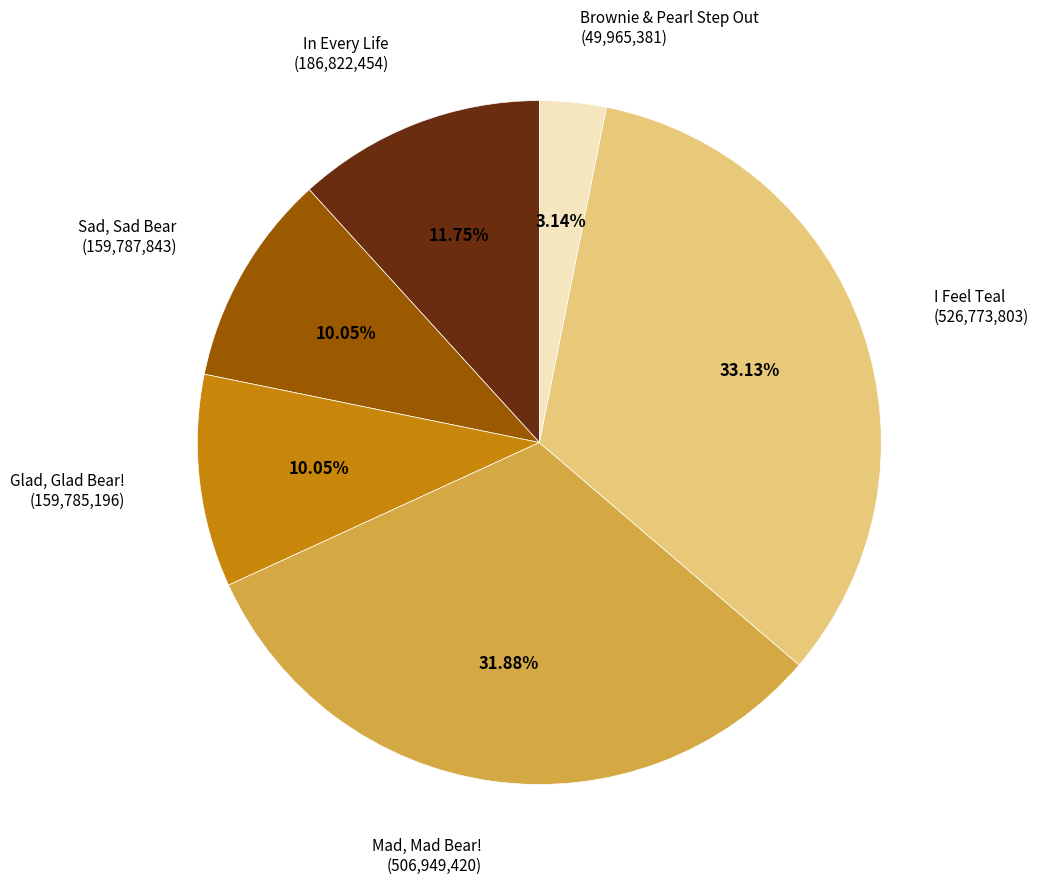

Is In Every Life the majority of the pie?

No